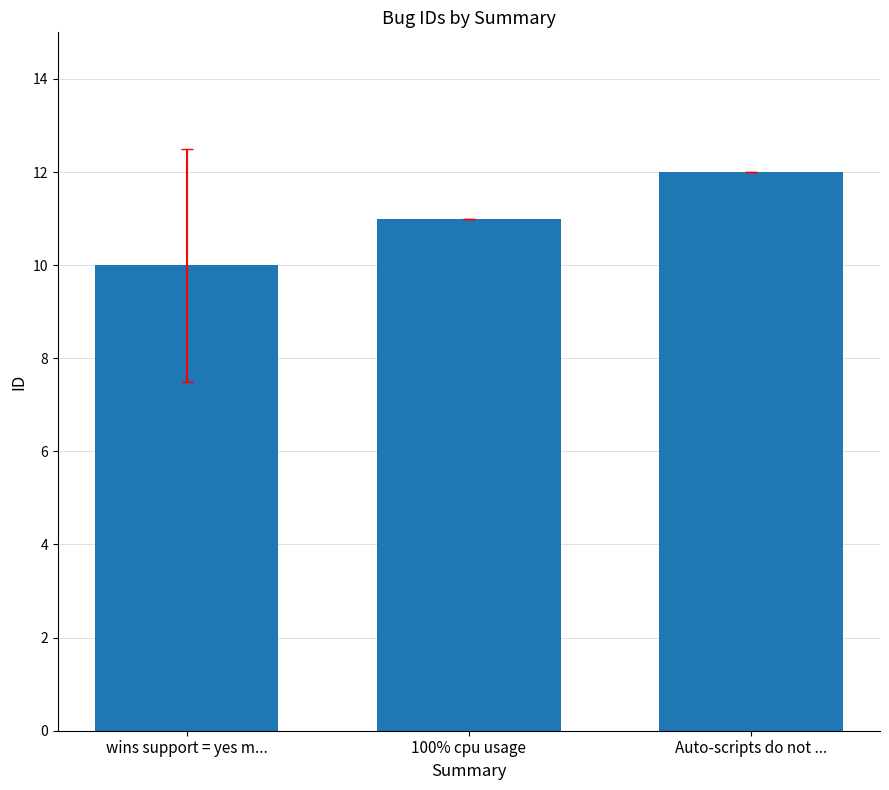

How many values are below 11?

1